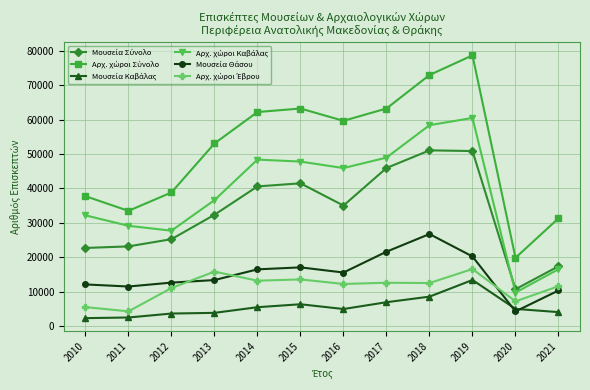

What is the greatest value displayed?

78638